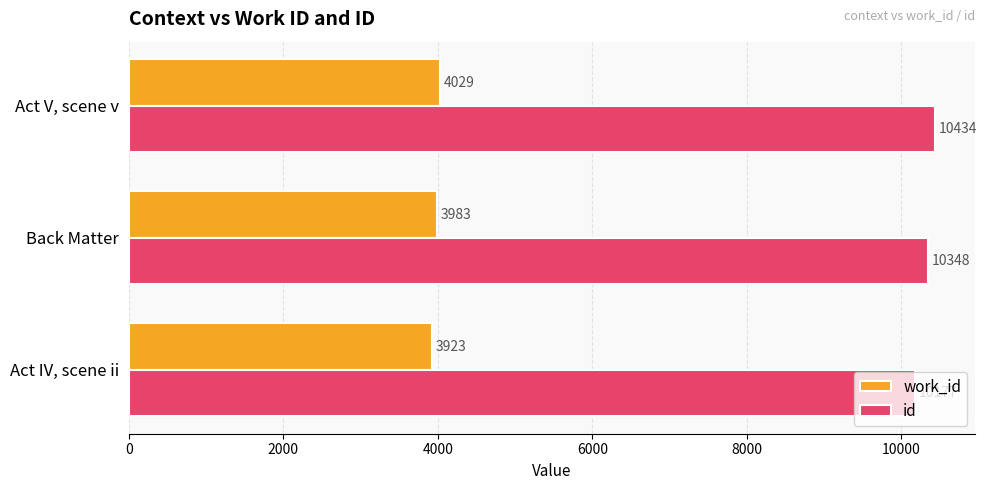

Which series has the widest spread of values?

id